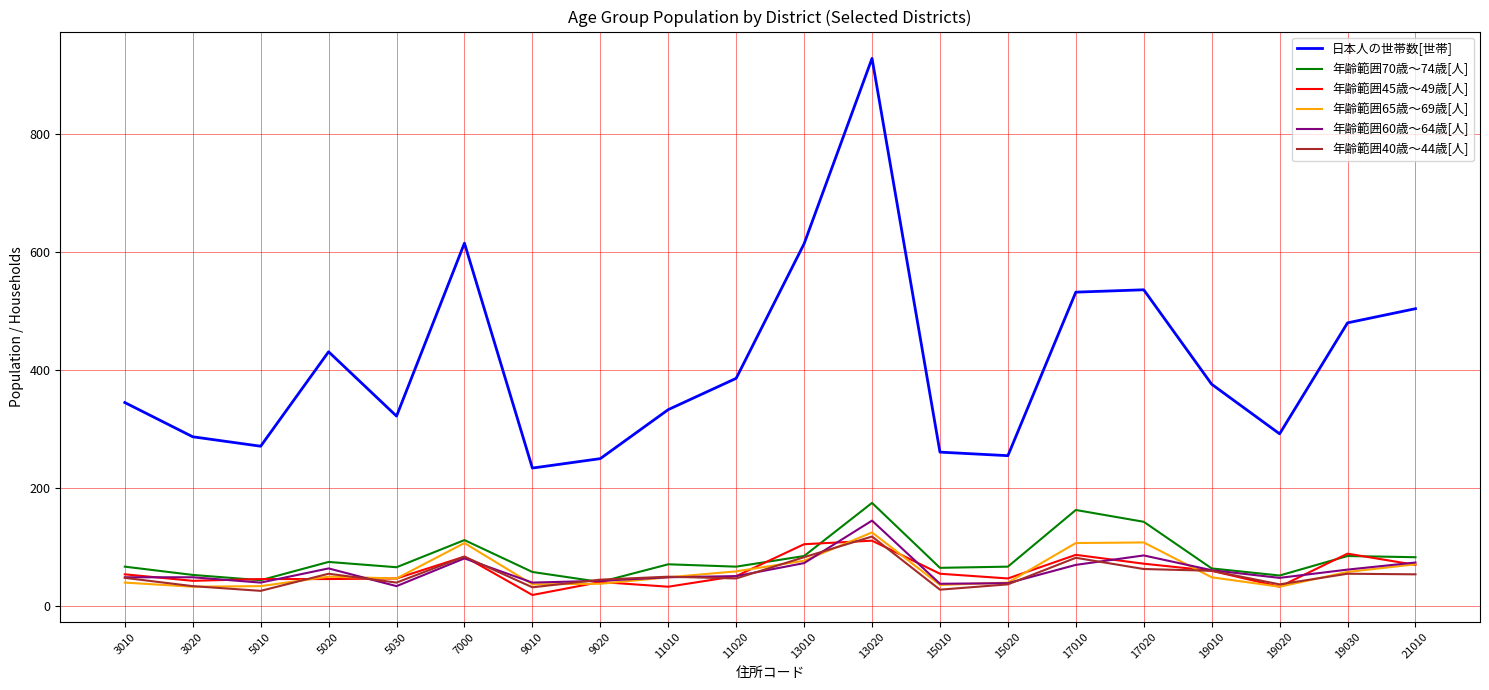

True or false: 年齢範囲40歳～44歳[人] and 日本人の世帯数[世帯] intersect in this chart.

False